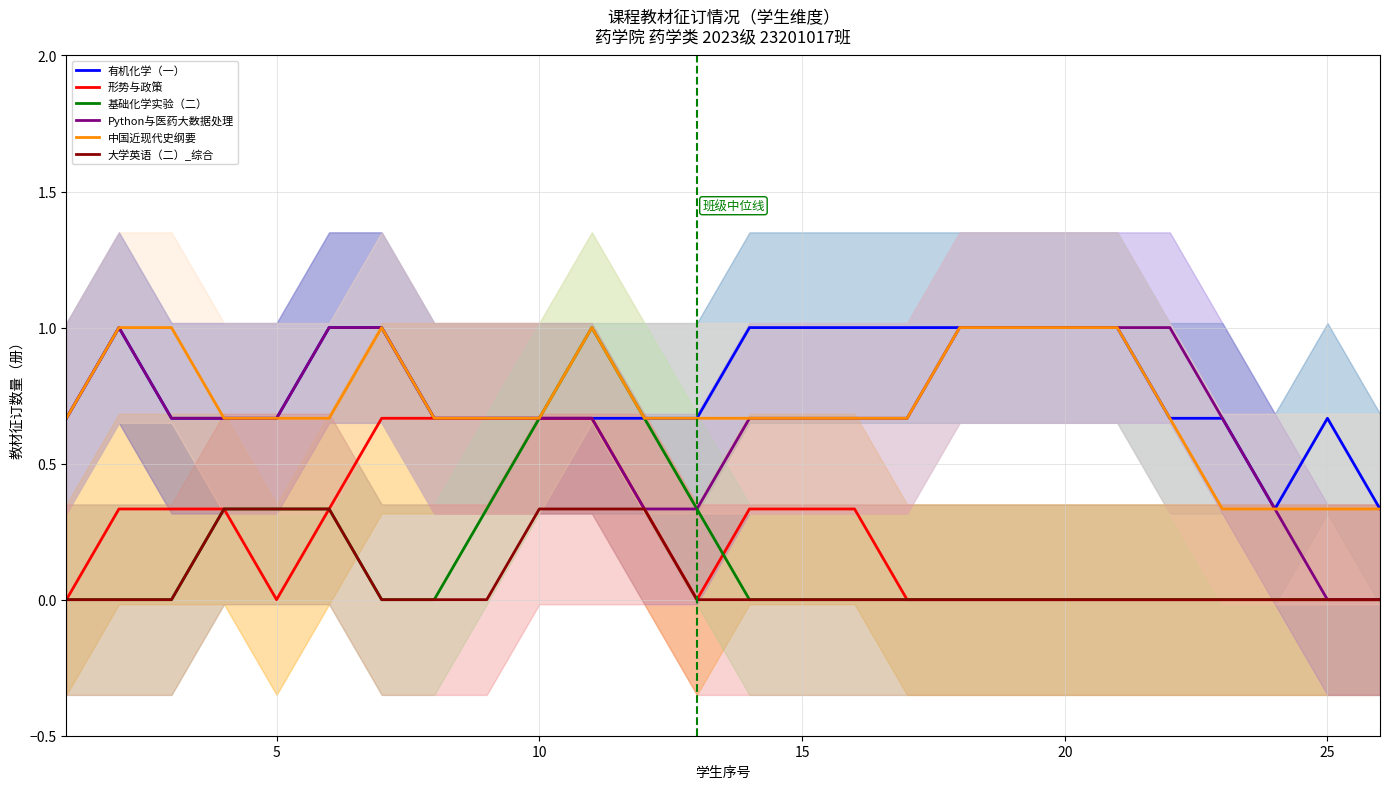

What is the sum of all 形势与政策 values?

6.0